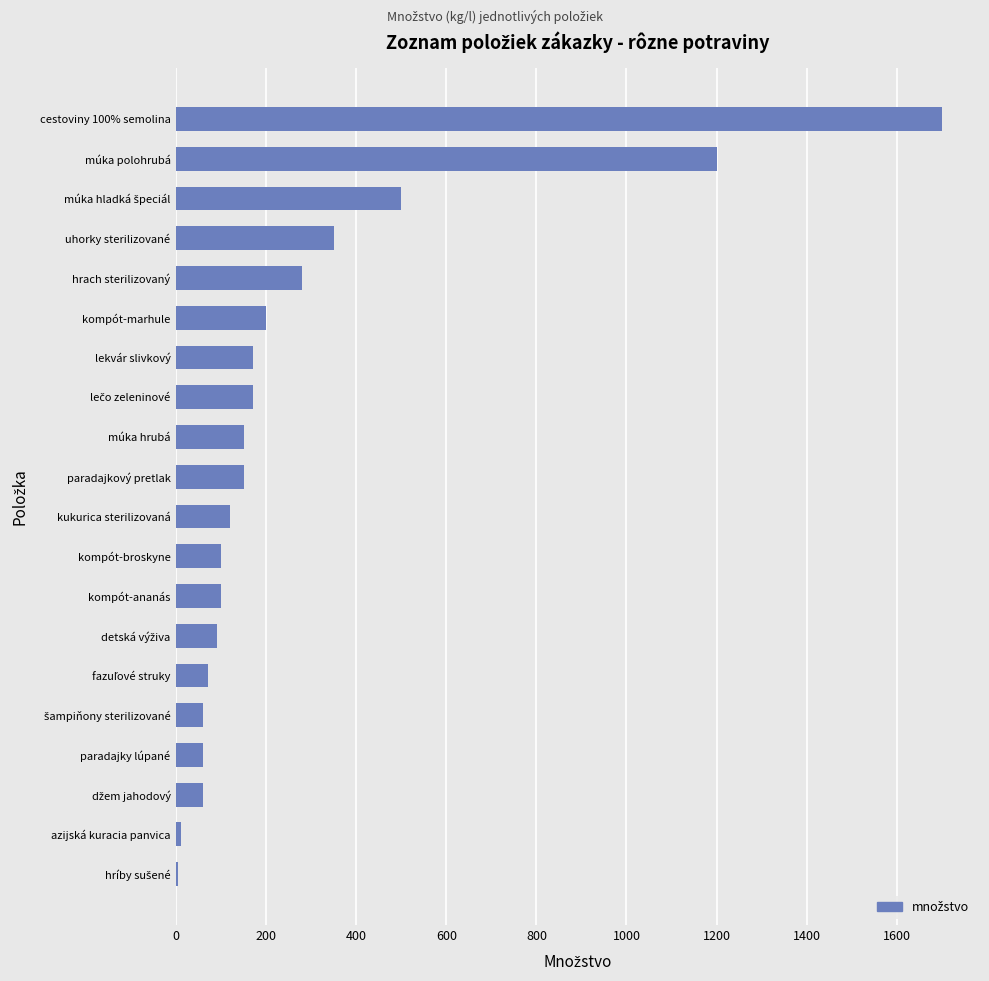

What is the sum of all values?

5545